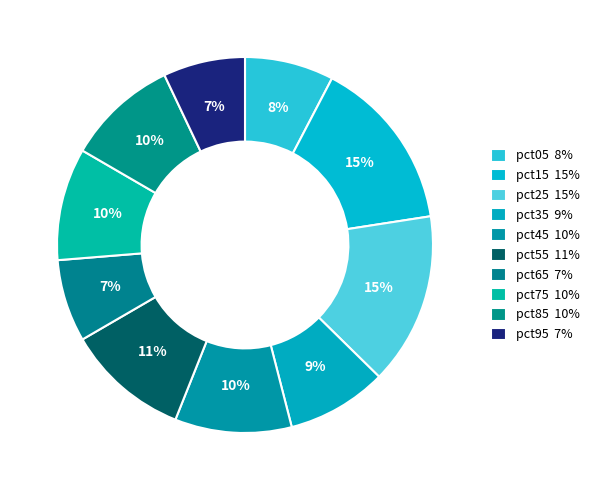

The pct25 slice represents 25% of the pie. True or false?

False